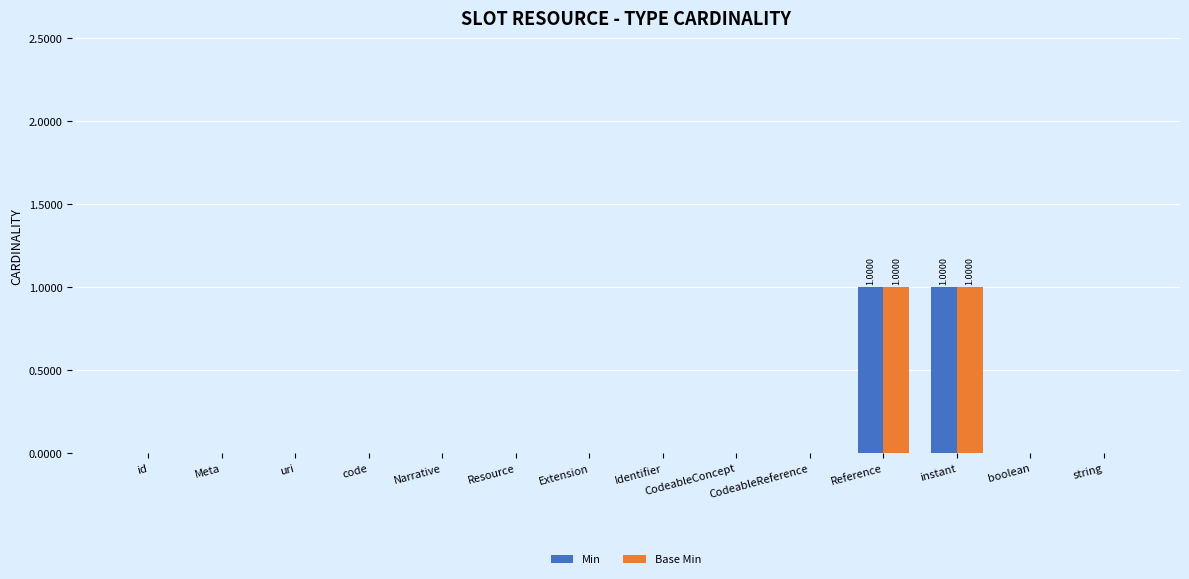

Is the value of Base Min at Reference greater than the value of Min at code?

Yes